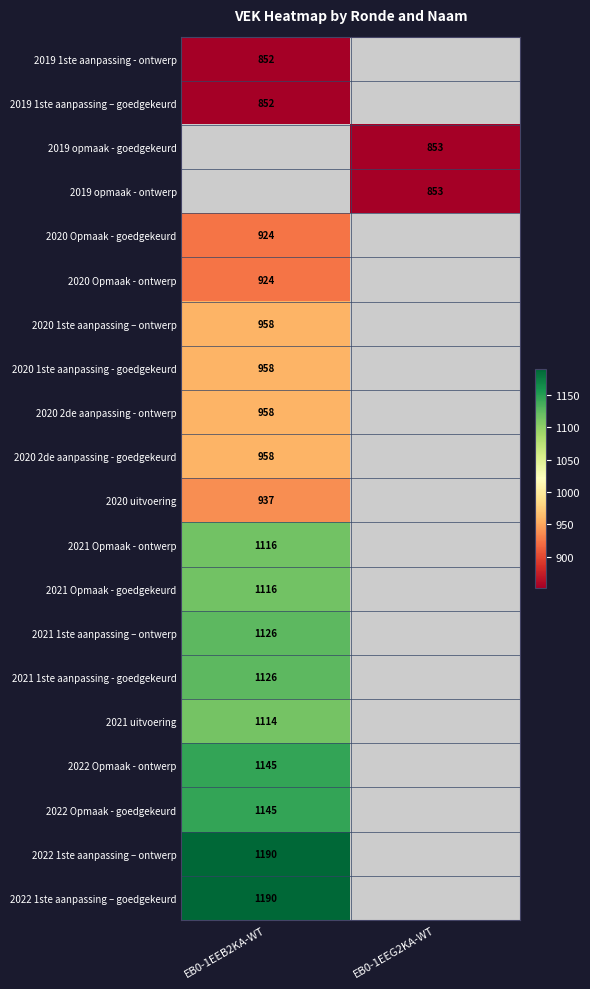

Is it true that 2022 1ste aanpassing – ontwerp equals 1630.9 at EB0-1EEB2KA-WT?

False